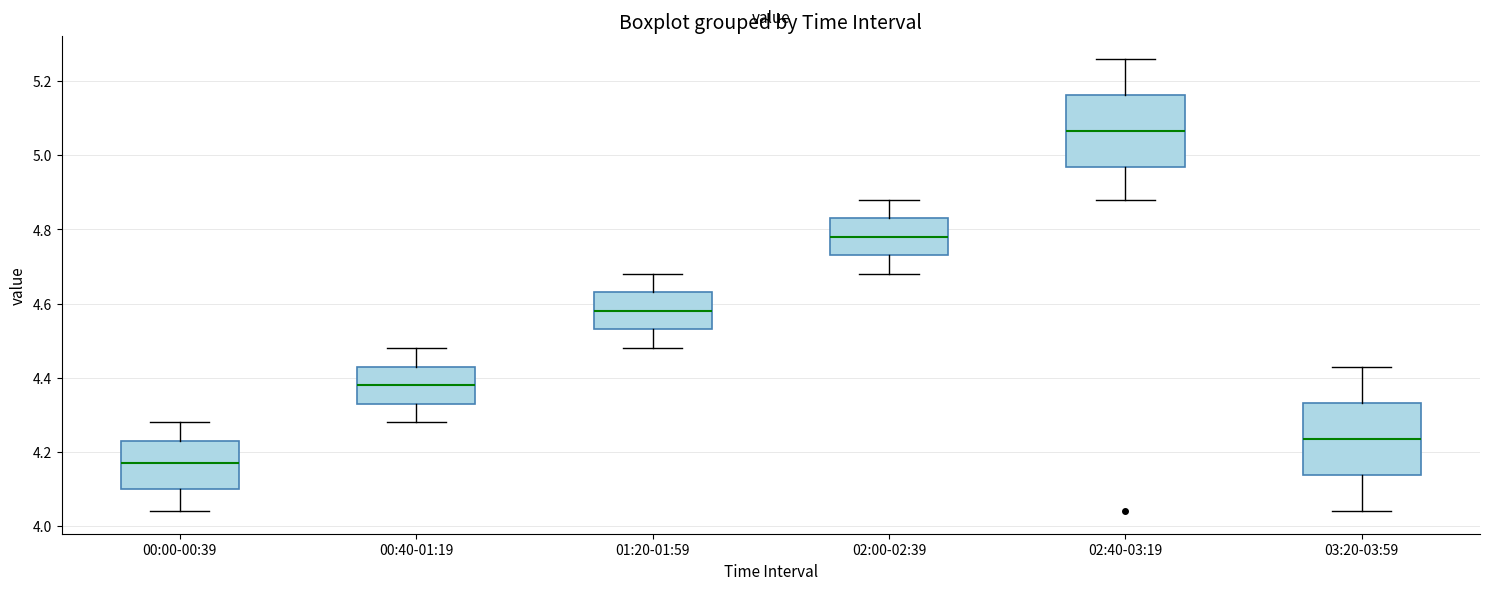

Which box has the lowest median line?

00:00-00:39